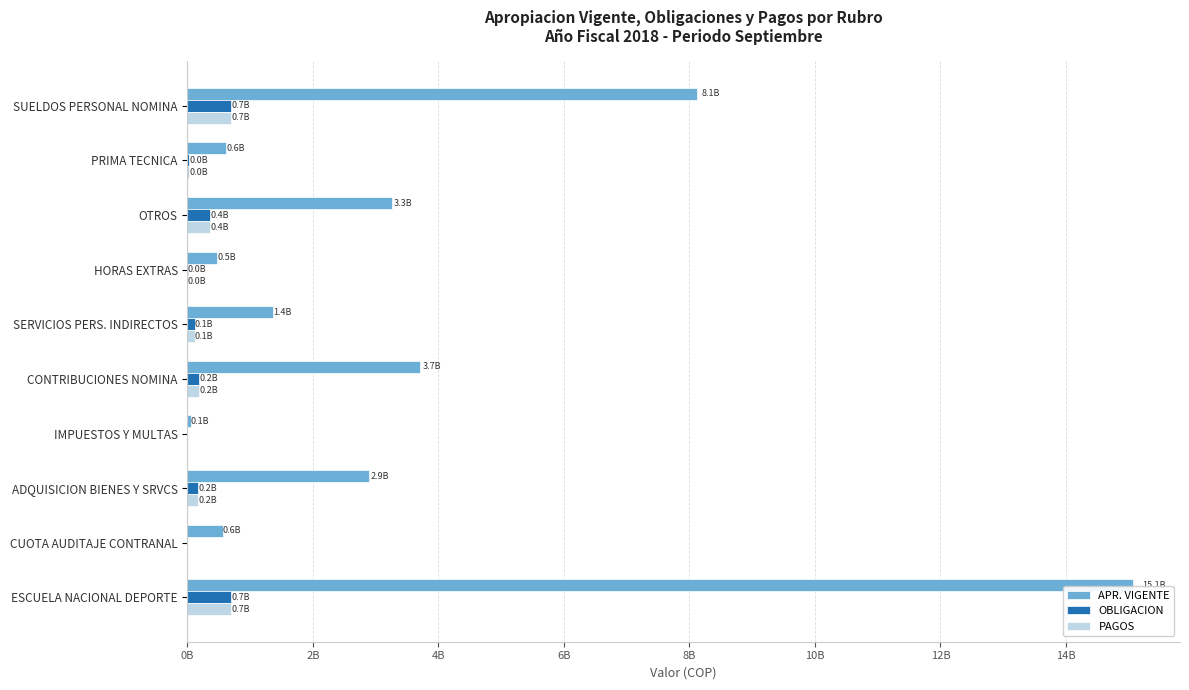

Reading left to right, extract all data points from this chart.

APR. VIGENTE: 8113866607	618696990	3255823240	469303641	1359372931	3704189308	50000000	2889285840	559559566	15064614043
OBLIGACION: 688761627	28883418	358898782	5625634	116723577	182811486	0	170766667	0	699932089
PAGOS: 688761627	28883418	358898782	5625634	116723577	182811486	0	170766667	0	699932089